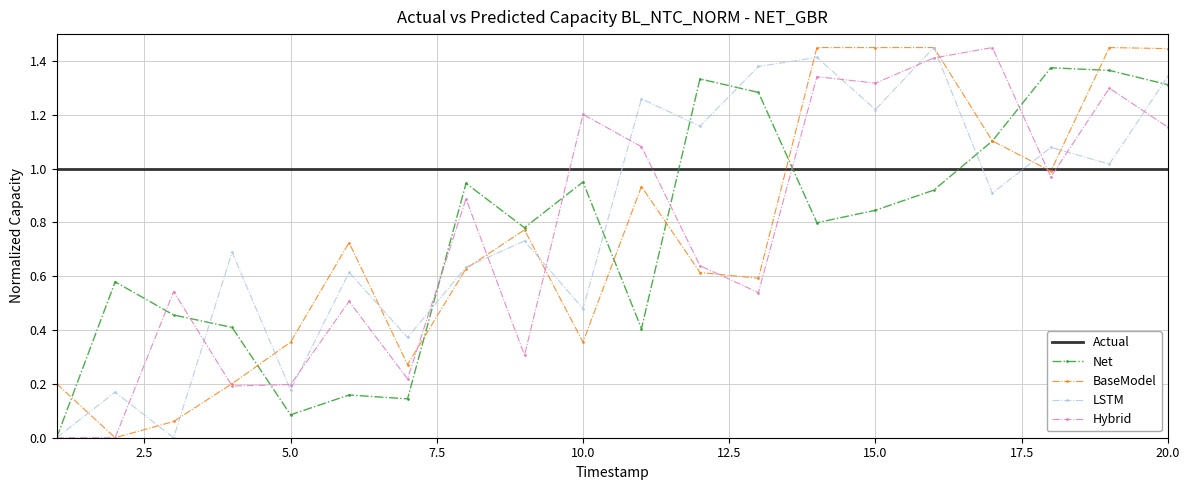

How many distinct data groups are displayed?

5